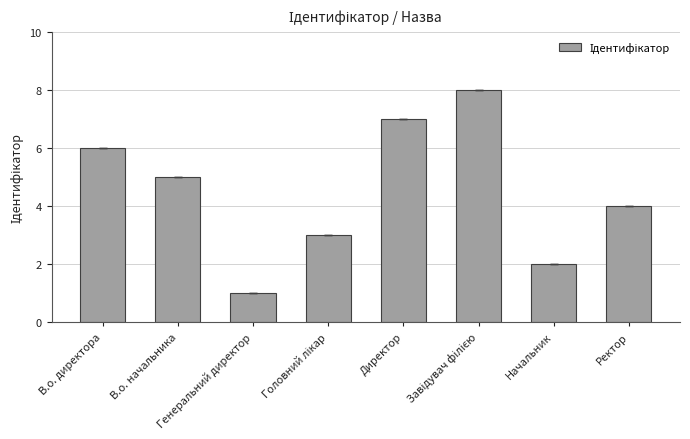

What is the maximum value shown in the chart?

8